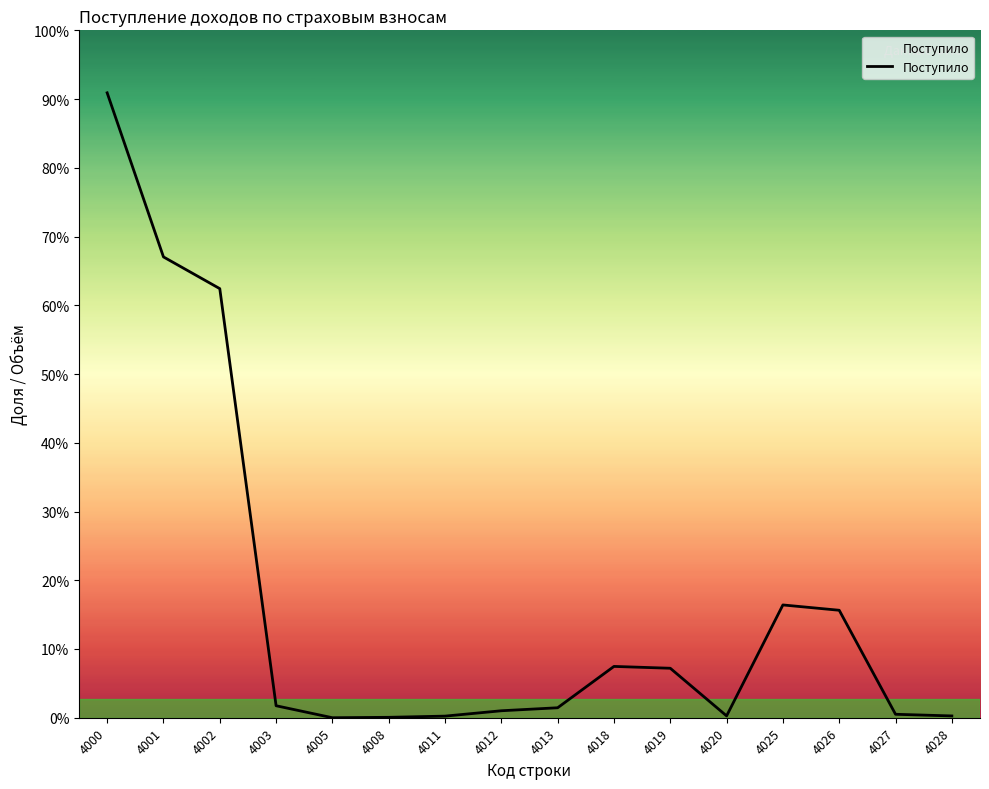

At which category does the data reach its first local valley?

4005